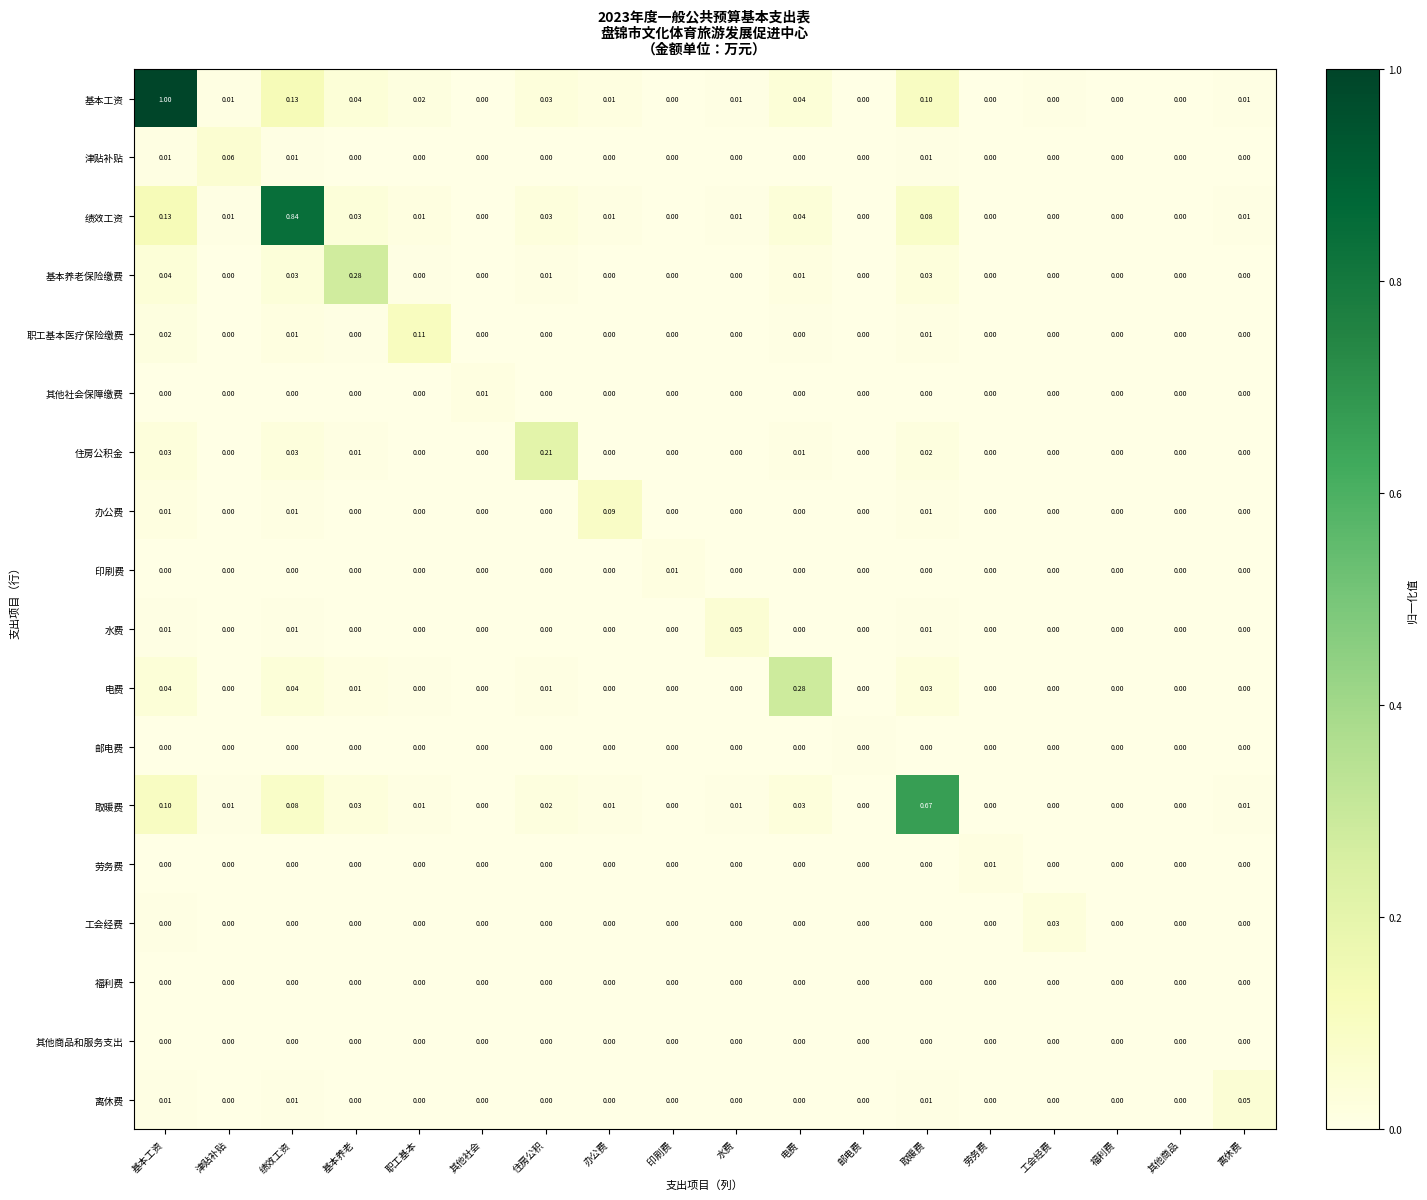

Which series has the largest total across all categories?

基本工资